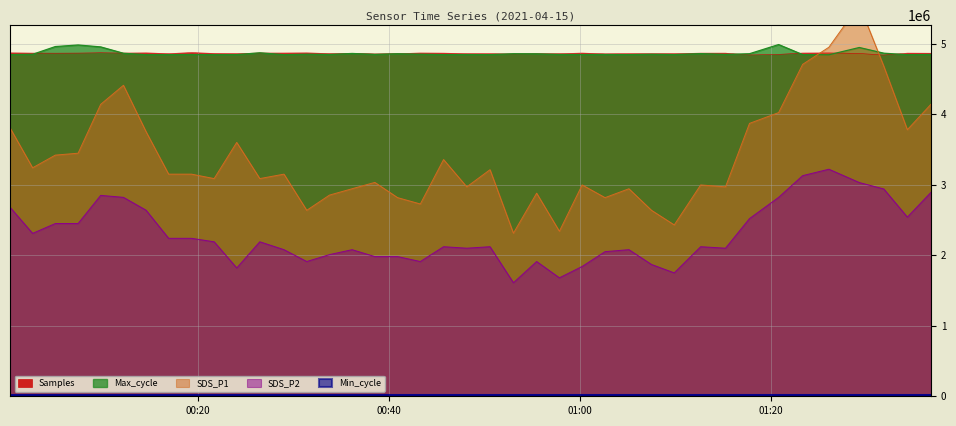

Reading right to left, what are all the values shown in this chart?

Samples: 2021/04/15 01:36:46=4864778.0	2021/04/15 01:34:18=4866079.0	2021/04/15 01:31:50=4838861.0	2021/04/15 01:29:16=4861435.0	2021/04/15 01:26:05=4869499.0	2021/04/15 01:23:20=4867542.0	2021/04/15 01:20:49=4848229.0	2021/04/15 01:17:46=4840047.0	2021/04/15 01:15:15=4866215.0	2021/04/15 01:12:39=4866149.0	2021/04/15 01:09:53=4858878.0	2021/04/15 01:07:30=4859239.0	2021/04/15 01:05:08=4858774.0	2021/04/15 01:02:38=4856602.0	2021/04/15 01:00:14=4867280.0	2021/04/15 00:57:51=4858940.0	2021/04/15 00:55:28=4857653.0	2021/04/15 00:53:02=4854309.0	2021/04/15 00:50:35=4858643.0	2021/04/15 00:48:09=4859120.0	2021/04/15 00:45:43=4866168.0	2021/04/15 00:43:17=4868200.0	2021/04/15 00:40:54=4859152.0	2021/04/15 00:38:31=4855434.0	2021/04/15 00:36:08=4864033.0	2021/04/15 00:33:46=4859958.0	2021/04/15 00:31:23=4869976.0	2021/04/15 00:29:00=4867661.0	2021/04/15 00:26:28=4867695.0	2021/04/15 00:24:03=4859640.0	2021/04/15 00:21:41=4861806.0	2021/04/15 00:19:19=4874283.0	2021/04/15 00:16:55=4859350.0	2021/04/15 00:14:33=4869901.0	2021/04/15 00:12:11=4867081.0	2021/04/15 00:09:48=4871761.0	2021/04/15 00:07:26=4866660.0	2021/04/15 00:05:03=4865238.0	2021/04/15 00:02:40=4866563.0	2021/04/15 00:00:18=4870330.0
Max_cycle: 2021/04/15 01:36:46=4846320.0	2021/04/15 01:34:18=4843440.0	2021/04/15 01:31:50=4865280.0	2021/04/15 01:29:16=4945920.0	2021/04/15 01:26:05=4842480.0	2021/04/15 01:23:20=4845120.0	2021/04/15 01:20:49=4987680.0	2021/04/15 01:17:46=4857840.0	2021/04/15 01:15:15=4847280.0	2021/04/15 01:12:39=4859280.0	2021/04/15 01:09:53=4845360.0	2021/04/15 01:07:30=4849440.0	2021/04/15 01:05:08=4844640.0	2021/04/15 01:02:38=4846560.0	2021/04/15 01:00:14=4845360.0	2021/04/15 00:57:51=4846560.0	2021/04/15 00:55:28=4856640.0	2021/04/15 00:53:02=4857840.0	2021/04/15 00:50:35=4844640.0	2021/04/15 00:48:09=4845600.0	2021/04/15 00:45:43=4844640.0	2021/04/15 00:43:17=4850400.0	2021/04/15 00:40:54=4857600.0	2021/04/15 00:38:31=4848000.0	2021/04/15 00:36:08=4861440.0	2021/04/15 00:33:46=4846560.0	2021/04/15 00:31:23=4850400.0	2021/04/15 00:29:00=4843680.0	2021/04/15 00:26:28=4870800.0	2021/04/15 00:24:03=4844640.0	2021/04/15 00:21:41=4843680.0	2021/04/15 00:19:19=4846320.0	2021/04/15 00:16:55=4844640.0	2021/04/15 00:14:33=4843680.0	2021/04/15 00:12:11=4864320.0	2021/04/15 00:09:48=4954320.0	2021/04/15 00:07:26=4981680.0	2021/04/15 00:05:03=4959360.0	2021/04/15 00:02:40=4849200.0	2021/04/15 00:00:18=4845360.0
SDS_P1: 2021/04/15 01:36:46=4140000.0	2021/04/15 01:34:18=3780000.0	2021/04/15 01:31:50=4680000.0	2021/04/15 01:29:16=5553000.0	2021/04/15 01:26:05=4950000.0	2021/04/15 01:23:20=4707000.0	2021/04/15 01:20:49=4023000.0	2021/04/15 01:17:46=3870000.0	2021/04/15 01:15:15=2970000.0	2021/04/15 01:12:39=2997000.0	2021/04/15 01:09:53=2430000.0	2021/04/15 01:07:30=2637000.0	2021/04/15 01:05:08=2943000.0	2021/04/15 01:02:38=2817000.0	2021/04/15 01:00:14=2997000.0	2021/04/15 00:57:51=2340000.0	2021/04/15 00:55:28=2880000.0	2021/04/15 00:53:02=2313000.0	2021/04/15 00:50:35=3213000.0	2021/04/15 00:48:09=2970000.0	2021/04/15 00:45:43=3357000.0	2021/04/15 00:43:17=2727000.0	2021/04/15 00:40:54=2817000.0	2021/04/15 00:38:31=3033000.0	2021/04/15 00:36:08=2943000.0	2021/04/15 00:33:46=2853000.0	2021/04/15 00:31:23=2637000.0	2021/04/15 00:29:00=3150000.0	2021/04/15 00:26:28=3087000.0	2021/04/15 00:24:03=3600000.0	2021/04/15 00:21:41=3087000.0	2021/04/15 00:19:19=3150000.0	2021/04/15 00:16:55=3150000.0	2021/04/15 00:14:33=3753000.0	2021/04/15 00:12:11=4410000.0	2021/04/15 00:09:48=4140000.0	2021/04/15 00:07:26=3447000.0	2021/04/15 00:05:03=3420000.0	2021/04/15 00:02:40=3240000.0	2021/04/15 00:00:18=3807000.0
SDS_P2: 2021/04/15 01:36:46=2891000.0	2021/04/15 01:34:18=2541000.0	2021/04/15 01:31:50=2940000.0	2021/04/15 01:29:16=3031000.0	2021/04/15 01:26:05=3220000.0	2021/04/15 01:23:20=3129000.0	2021/04/15 01:20:49=2821000.0	2021/04/15 01:17:46=2520000.0	2021/04/15 01:15:15=2100000.0	2021/04/15 01:12:39=2121000.0	2021/04/15 01:09:53=1750000.0	2021/04/15 01:07:30=1869000.0	2021/04/15 01:05:08=2079000.0	2021/04/15 01:02:38=2051000.0	2021/04/15 01:00:14=1841000.0	2021/04/15 00:57:51=1680000.0	2021/04/15 00:55:28=1911000.0	2021/04/15 00:53:02=1610000.0	2021/04/15 00:50:35=2121000.0	2021/04/15 00:48:09=2100000.0	2021/04/15 00:45:43=2121000.0	2021/04/15 00:43:17=1911000.0	2021/04/15 00:40:54=1981000.0	2021/04/15 00:38:31=1981000.0	2021/04/15 00:36:08=2079000.0	2021/04/15 00:33:46=2009000.0	2021/04/15 00:31:23=1911000.0	2021/04/15 00:29:00=2079000.0	2021/04/15 00:26:28=2191000.0	2021/04/15 00:24:03=1820000.0	2021/04/15 00:21:41=2191000.0	2021/04/15 00:19:19=2240000.0	2021/04/15 00:16:55=2240000.0	2021/04/15 00:14:33=2639000.0	2021/04/15 00:12:11=2821000.0	2021/04/15 00:09:48=2849000.0	2021/04/15 00:07:26=2450000.0	2021/04/15 00:05:03=2450000.0	2021/04/15 00:02:40=2310000.0	2021/04/15 00:00:18=2681000.0